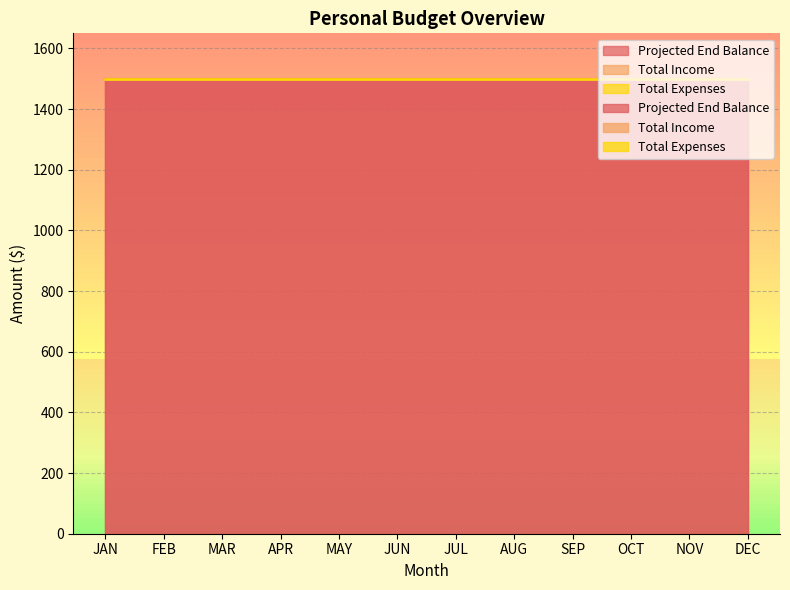

What is the spread (max minus min) of values at MAY?

1500